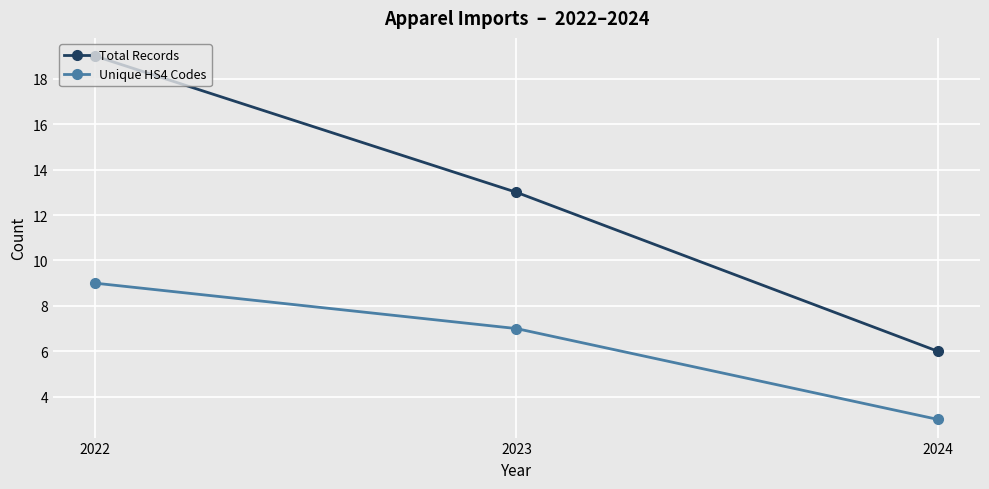

At which label is Total Records closest to 12?

2023